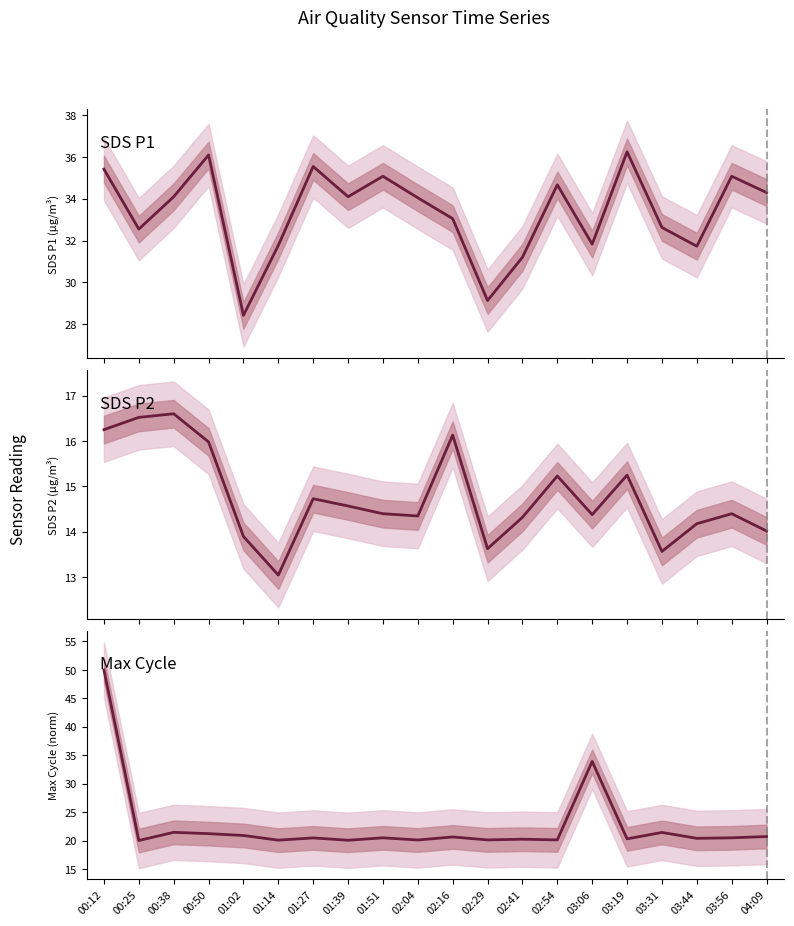

Between 02:16 and 03:06, which series saw the biggest shift?

Max Cycle